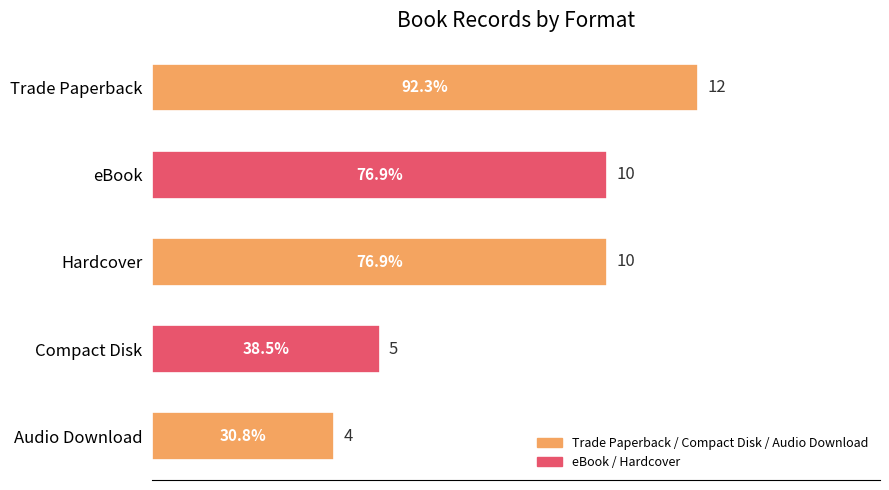

Reading top to bottom, transcribe all the data shown in this chart.

12	10	10	5	4